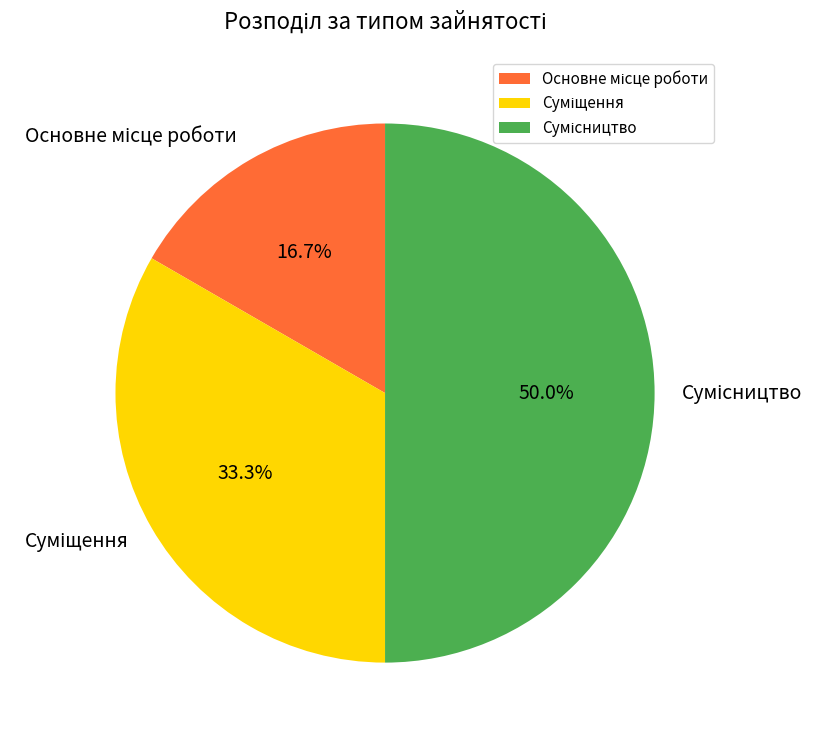

Does Основне місце роботи account for over 50% of the chart?

No